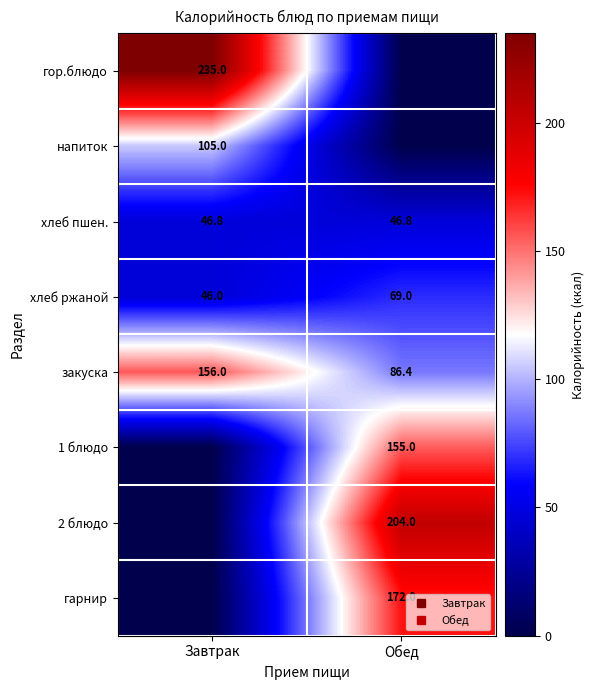

Which series changed the most between Завтрак and Обед?

гор.блюдо